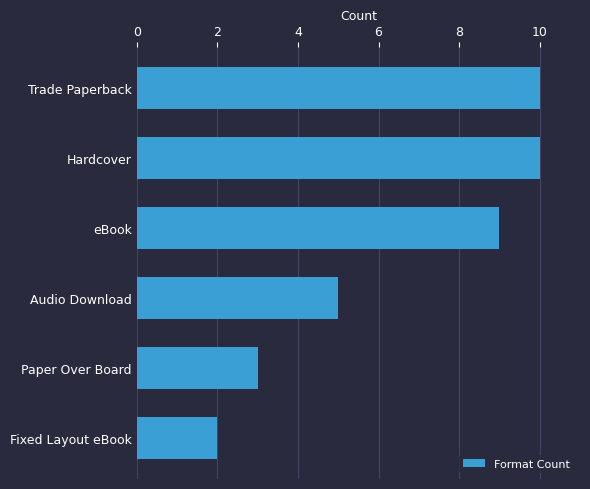

How many data points are less than 9?

3